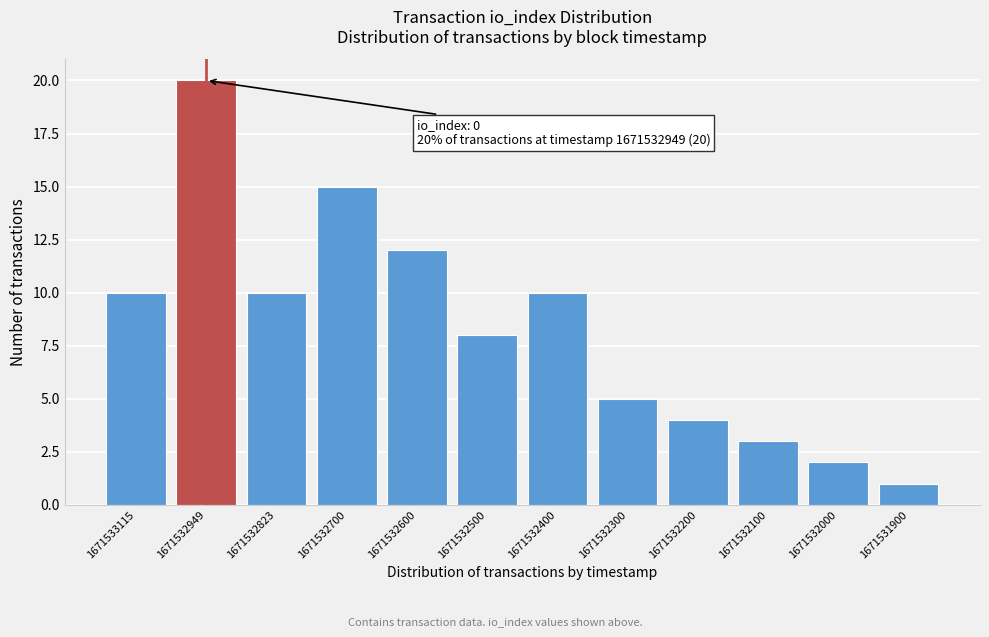

Reading right to left, extract all data points from this chart.

1671531900=1	1671532000=2	1671532100=3	1671532200=4	1671532300=5	1671532400=10	1671532500=8	1671532600=12	1671532700=15	1671532823=10	1671532949=20	1671533115=10